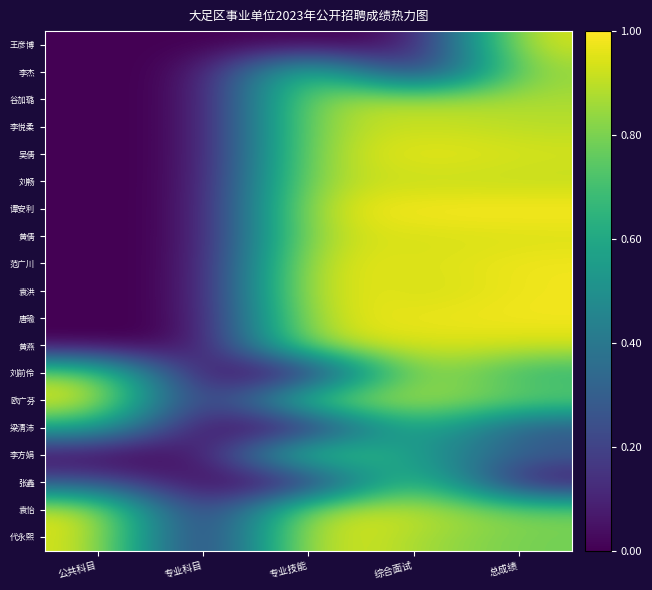

How many distinct data groups are displayed?

19